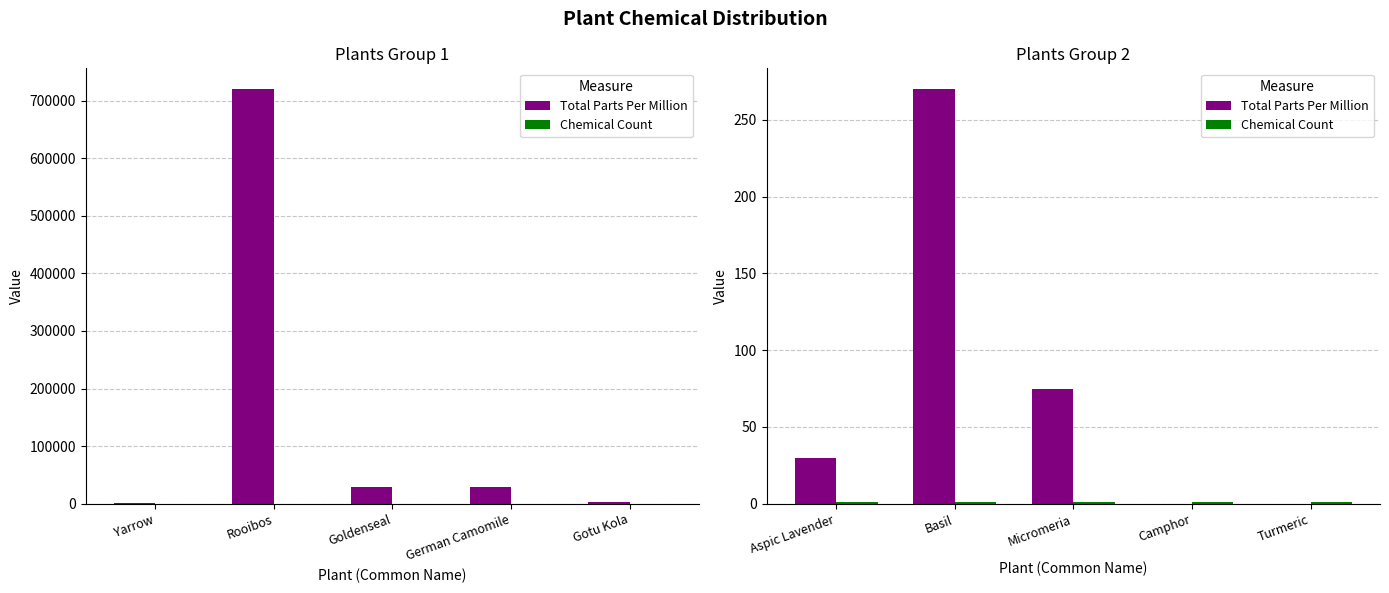

At which category does the chart reach its peak across all series?

Basil